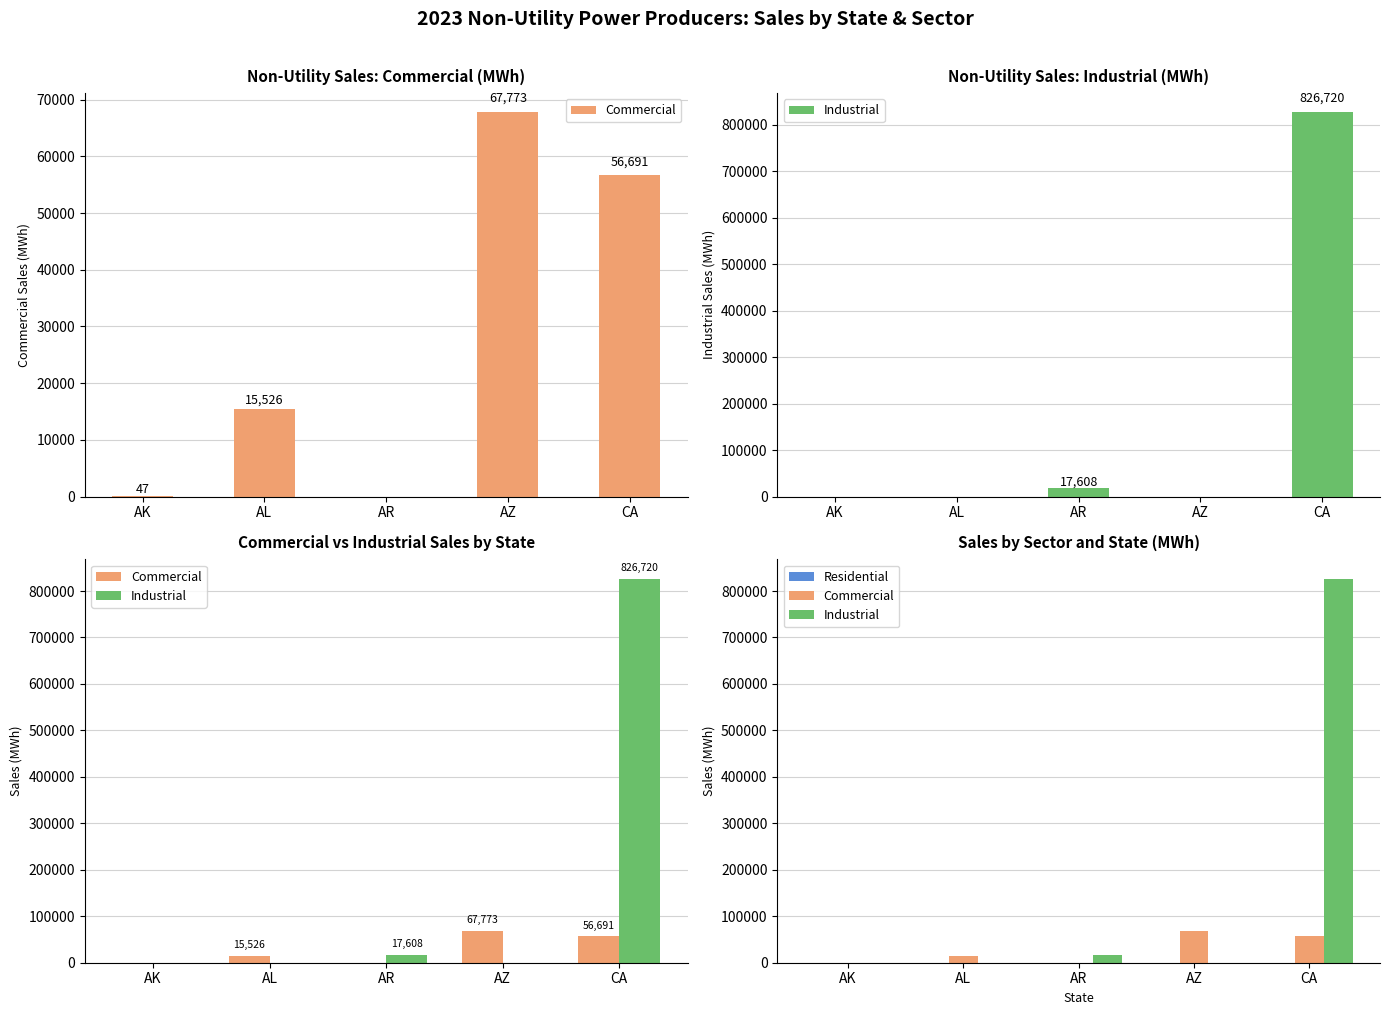

At AR, list the series in order from largest to smallest.

Industrial, Commercial, Residential